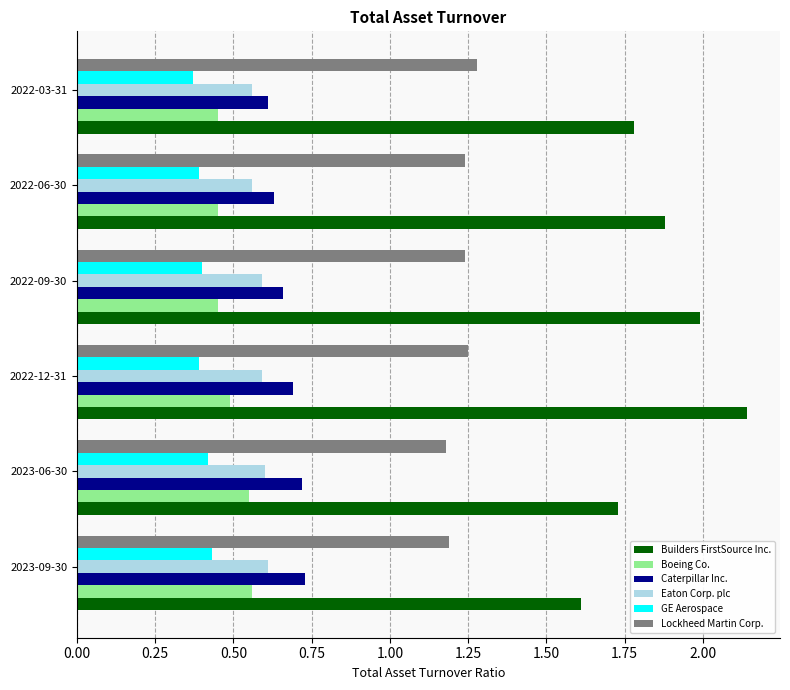

At how many categories does at least one series exceed 0?

6